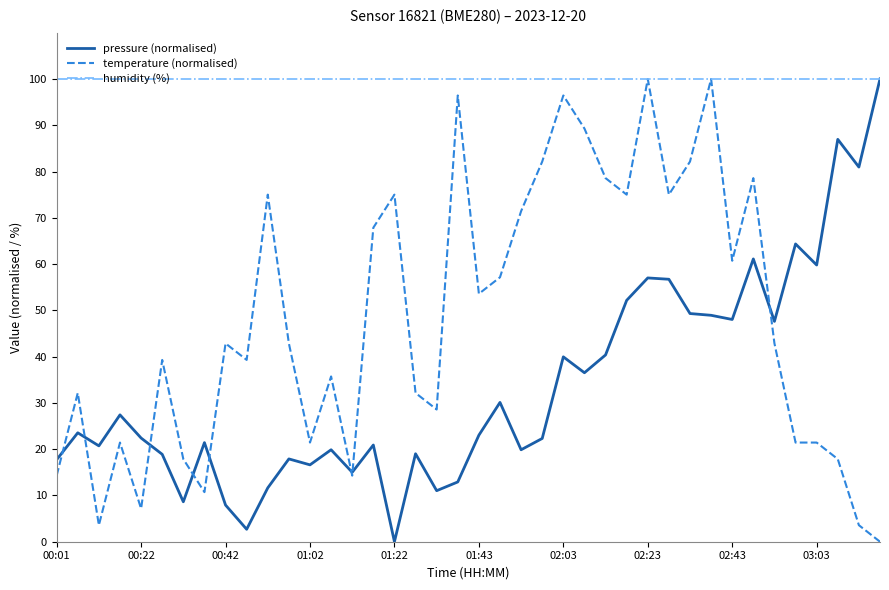

Which series has the largest total across all categories?

humidity (%)